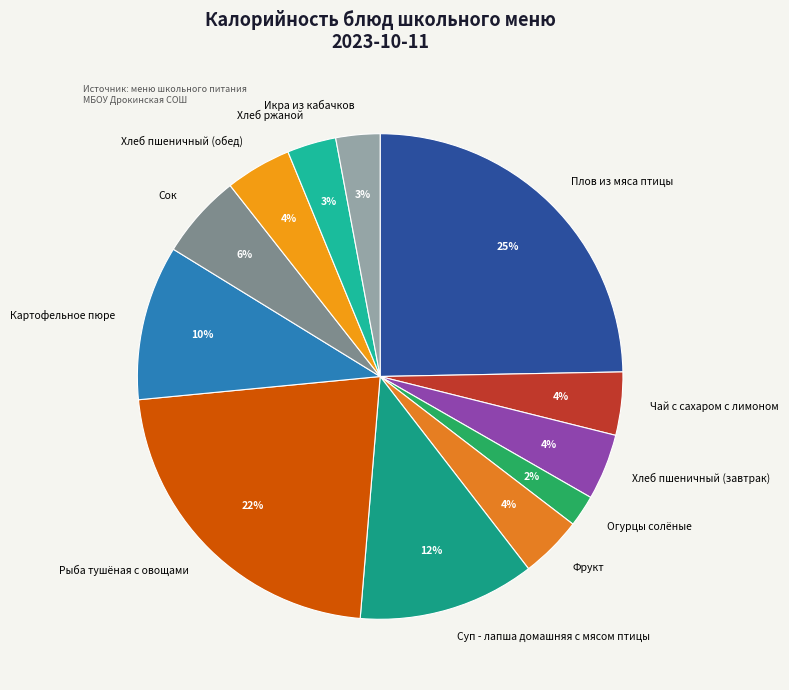

Does any single category account for the majority?

No